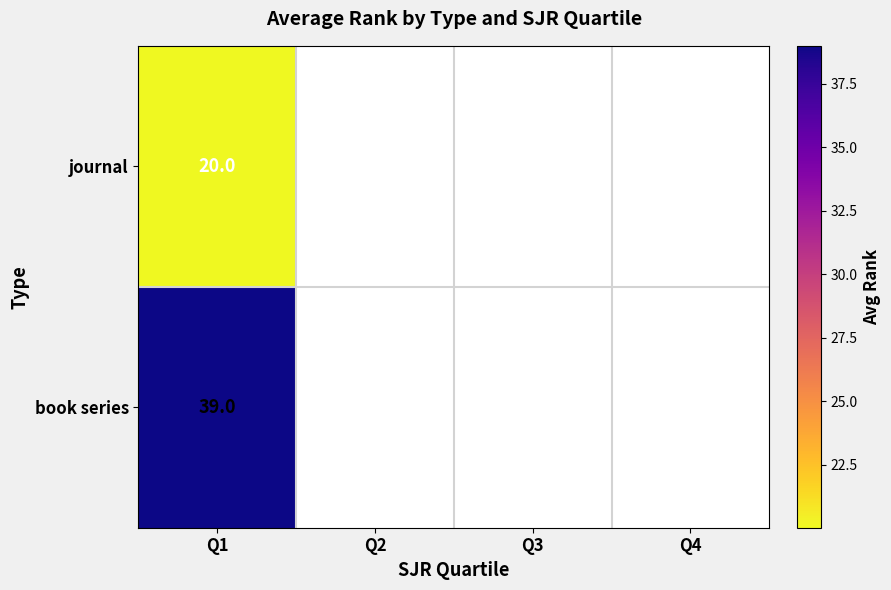

At Q1, list the series in order from largest to smallest.

book series, journal